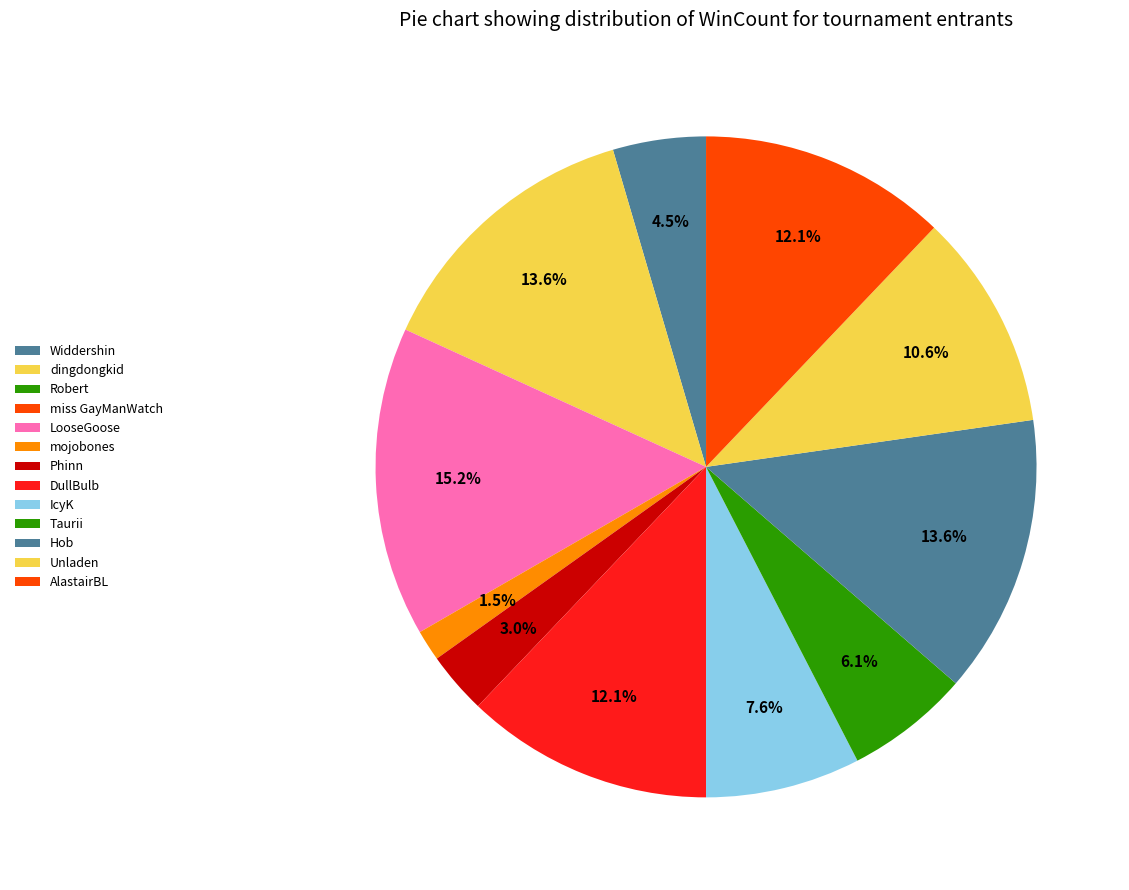

What percentage is the IcyK slice, to the nearest percent?

8%